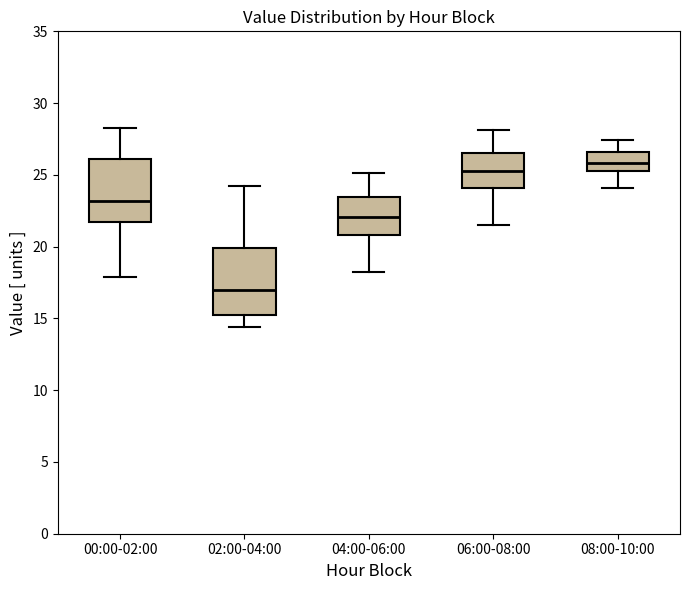

Where does the upper whisker of the box for 06:00-08:00 end on the y-axis? The values are not printed on the chart, so give them approximately, as read against the axis.

28.0